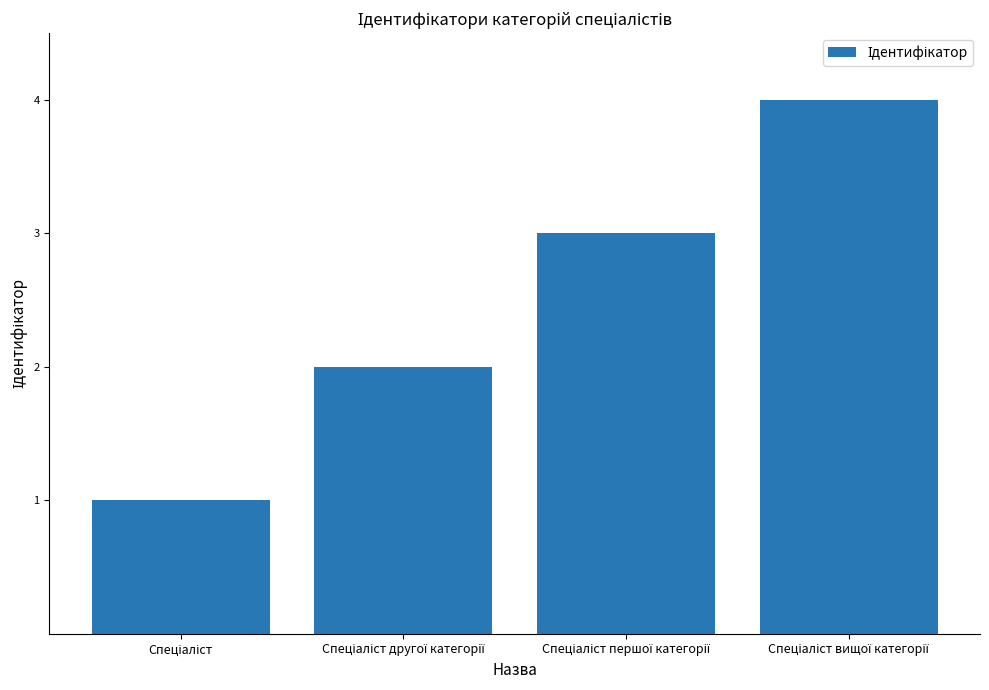

What is the greatest value displayed?

4